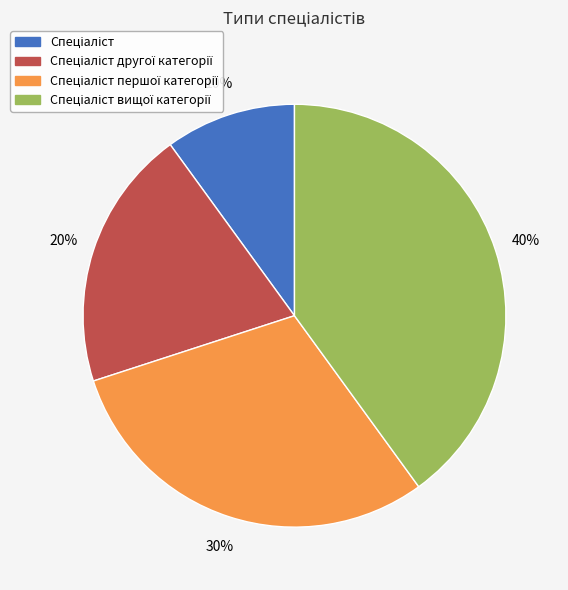

Does any single category account for the majority?

No